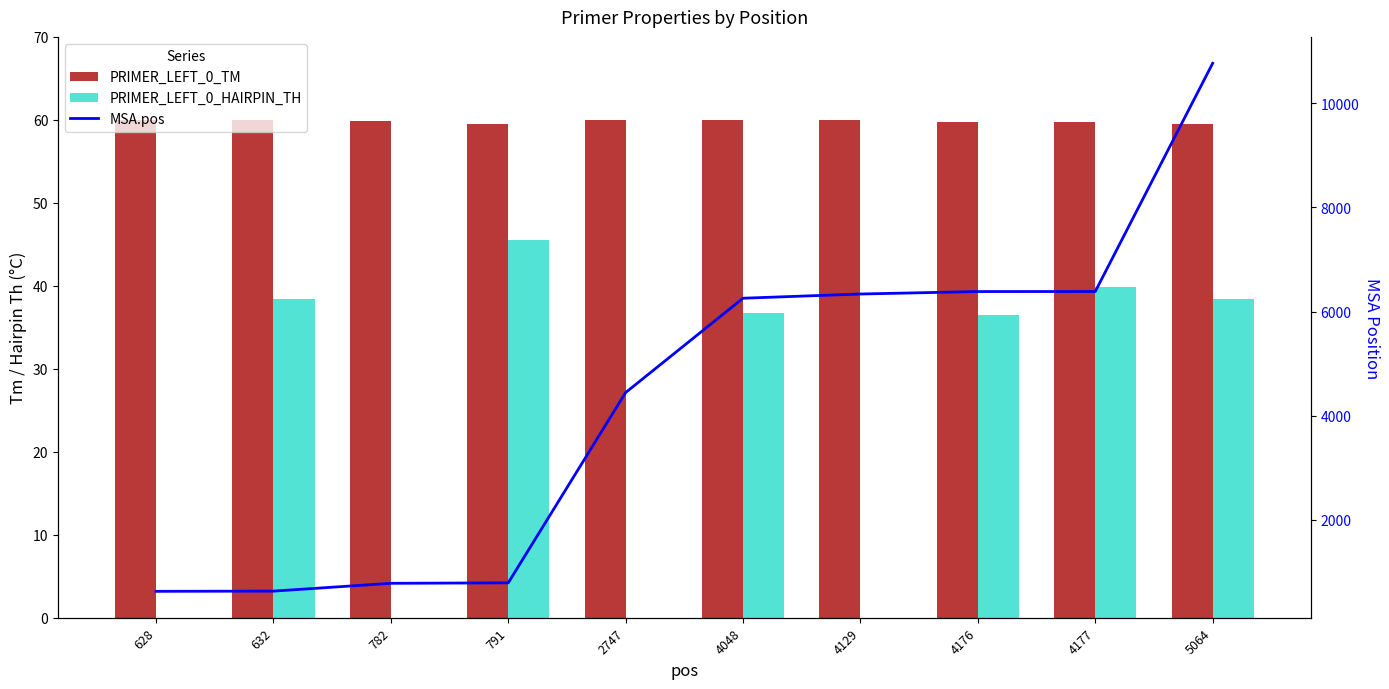

At 4176, list the series in order from largest to smallest.

MSA.pos, PRIMER_LEFT_0_TM, PRIMER_LEFT_0_HAIRPIN_TH